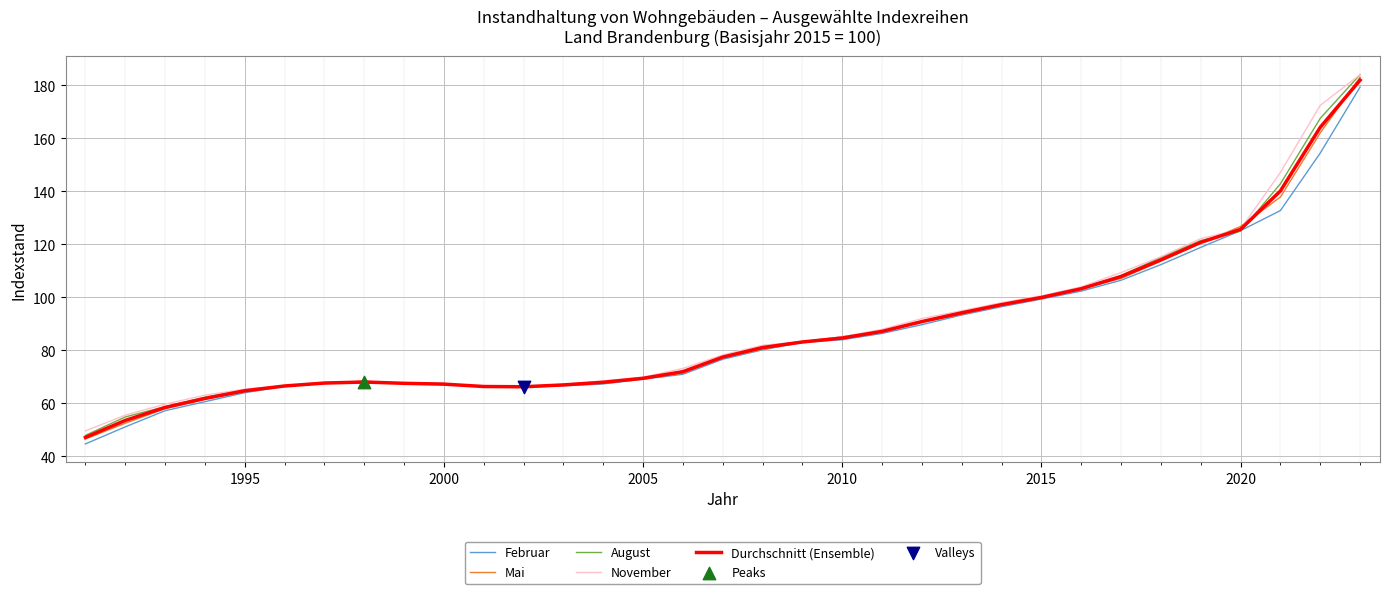

What is the lowest value of the Mai series?

46.6